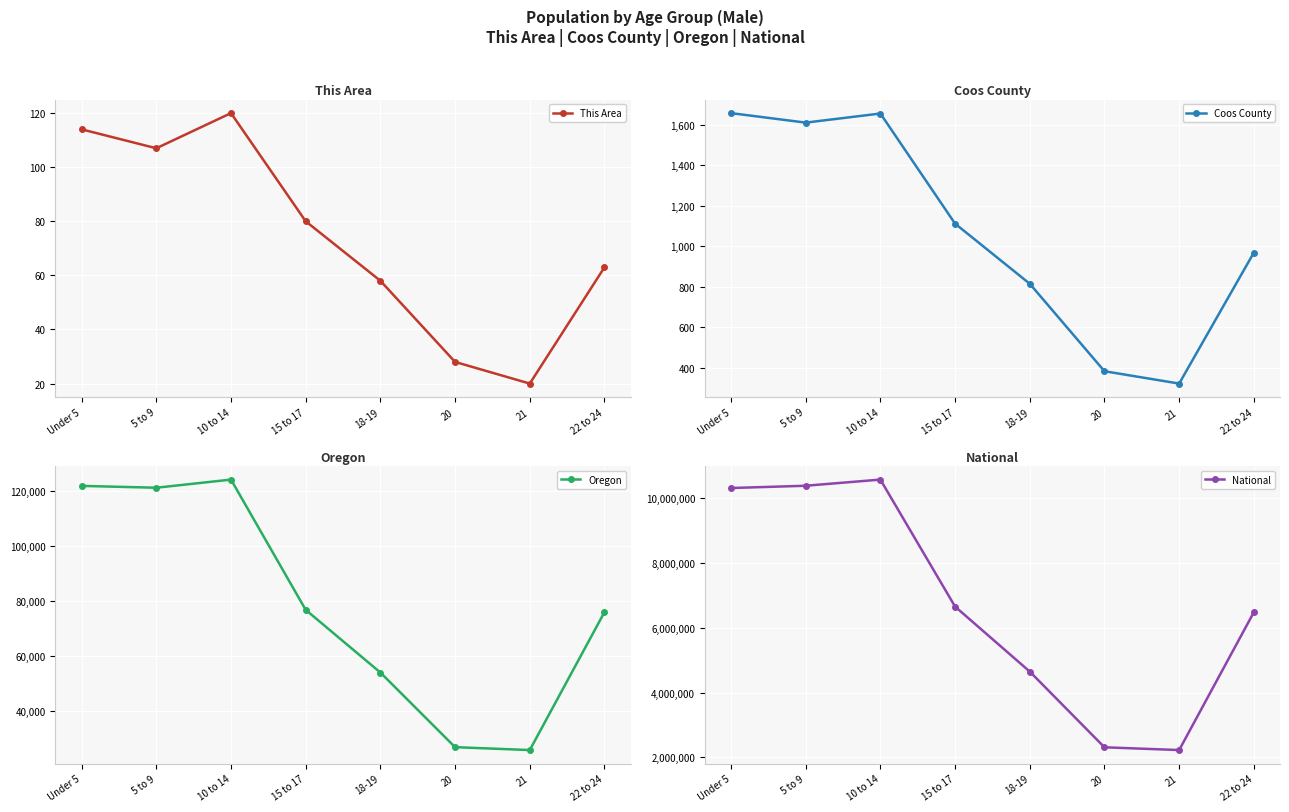

What is the spread (max minus min) of values at 10 to 14?

10579742